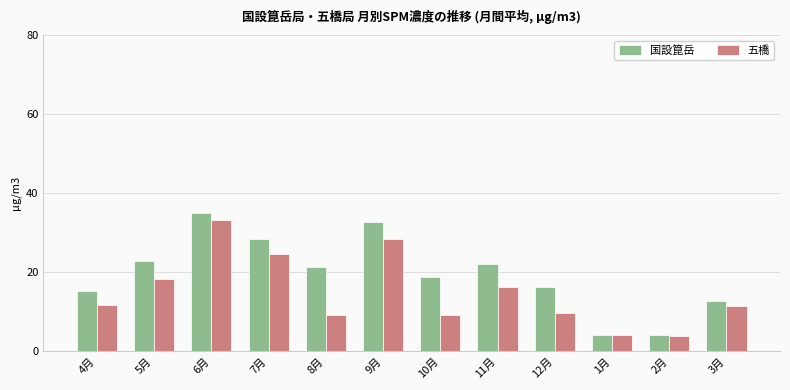

Which series has the largest total across all categories?

国設箟岳